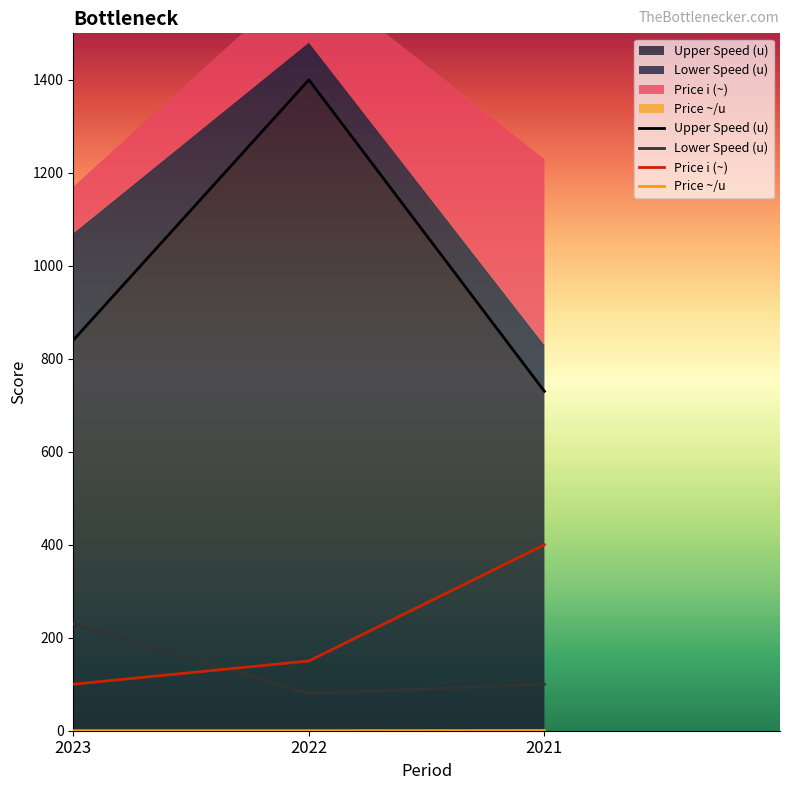

Is it true that Price ~/u equals 0.1 at 2022?

False